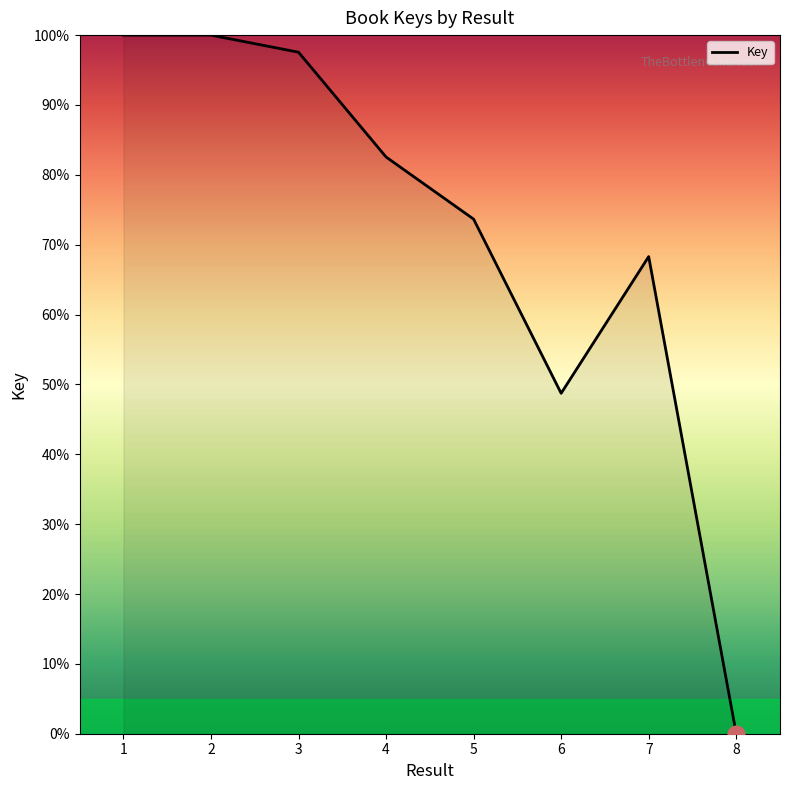

Which label corresponds to the smallest value in the chart?

8